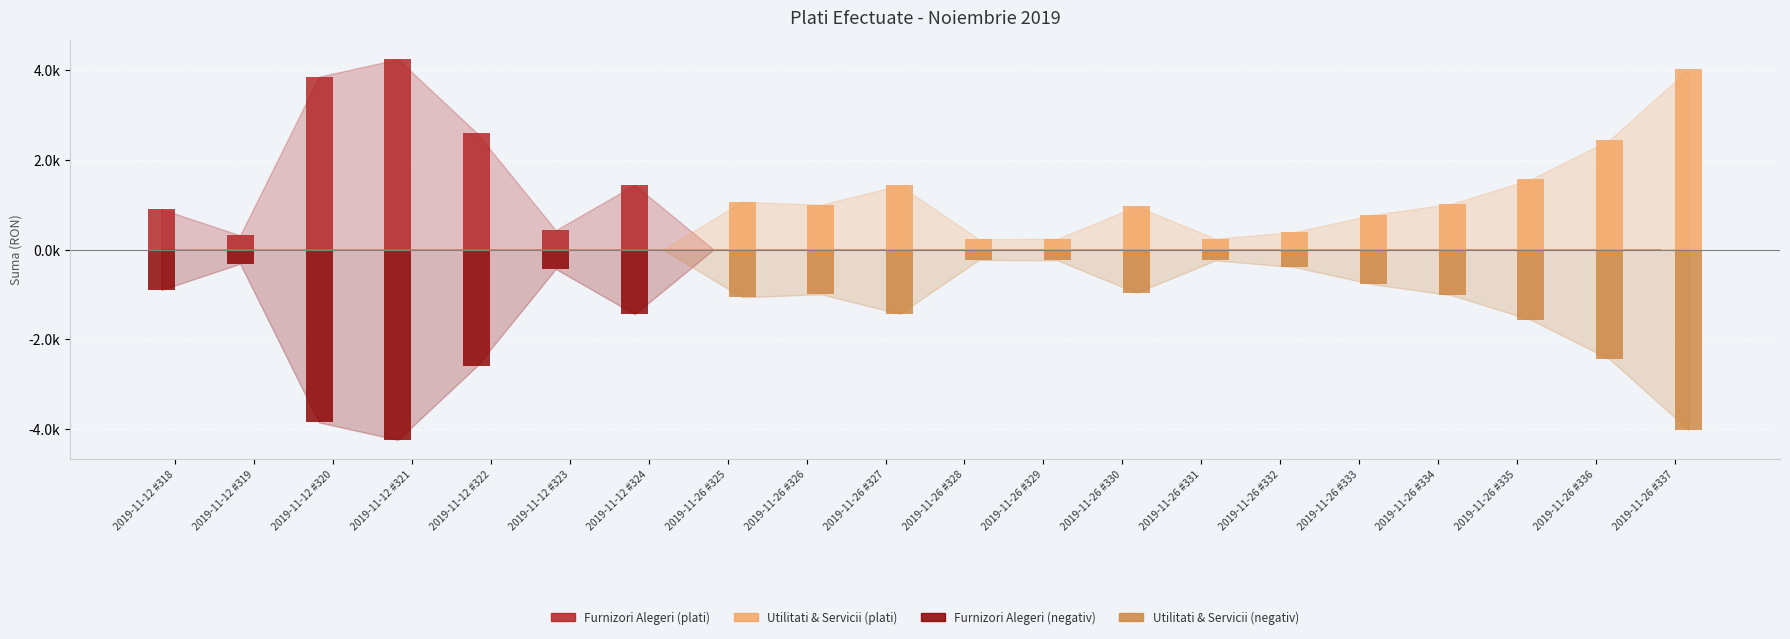

Where is Furnizori Alegeri nearest to the value 2118?

2019-11-12 #322